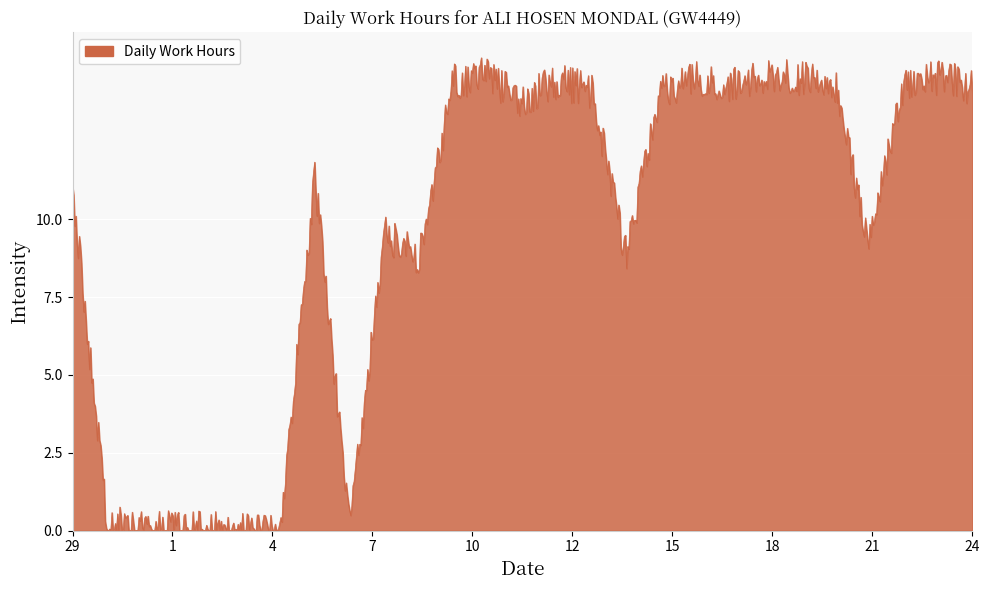

What is the maximum value shown in the chart?

15.2